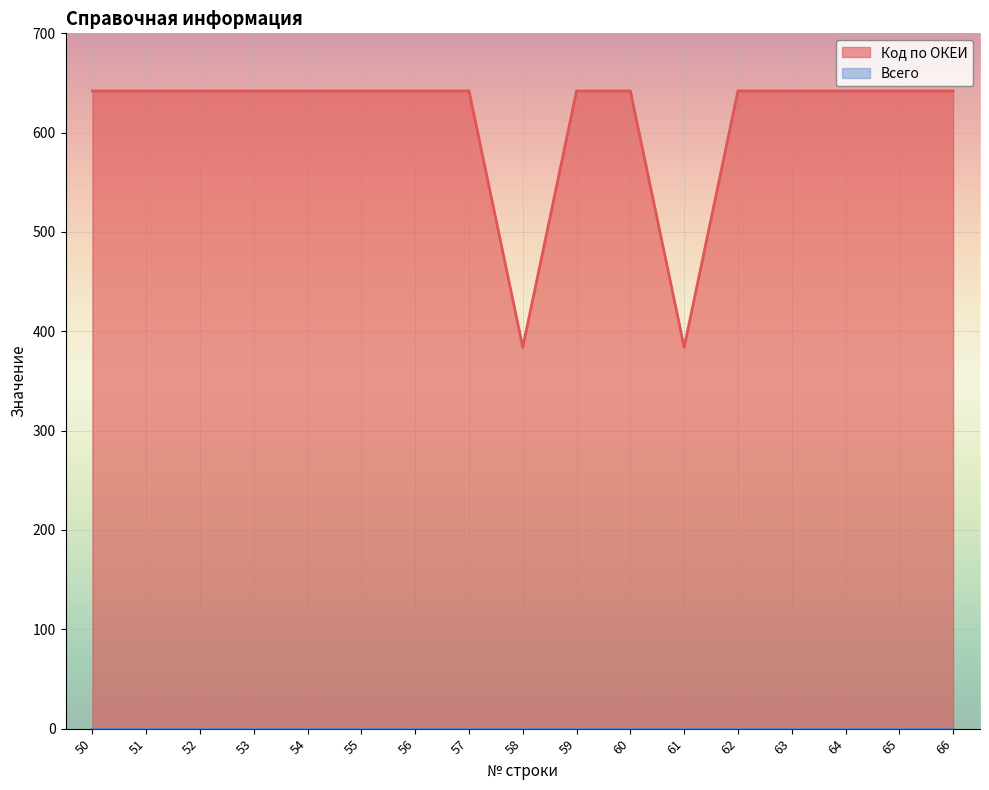

Rank the categories by value from highest to lowest.

50, 51, 52, 53, 54, 55, 56, 57, 59, 60, 62, 63, 64, 65, 66, 58, 61